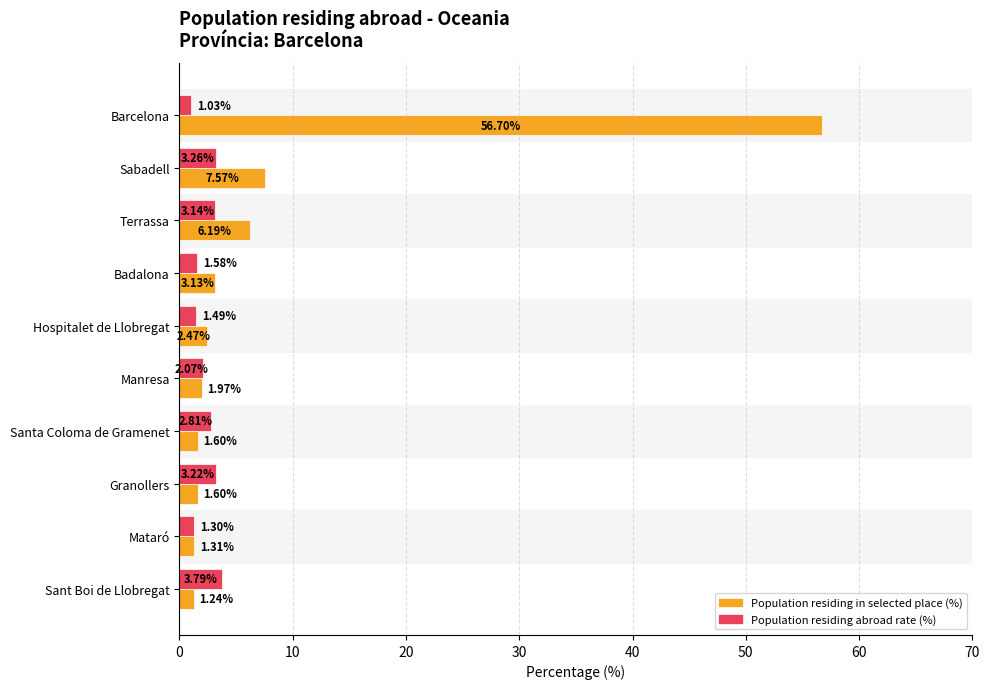

What is the total value across all series at Barcelona?

57.7